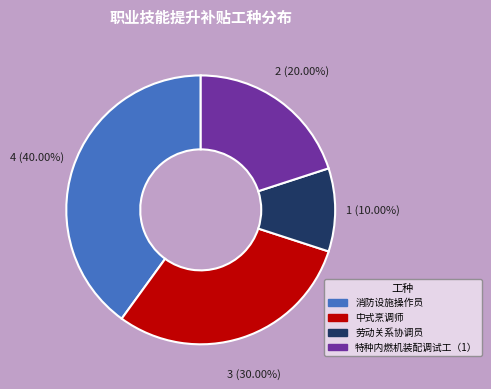

Is 中式烹调师 the majority of the pie?

No